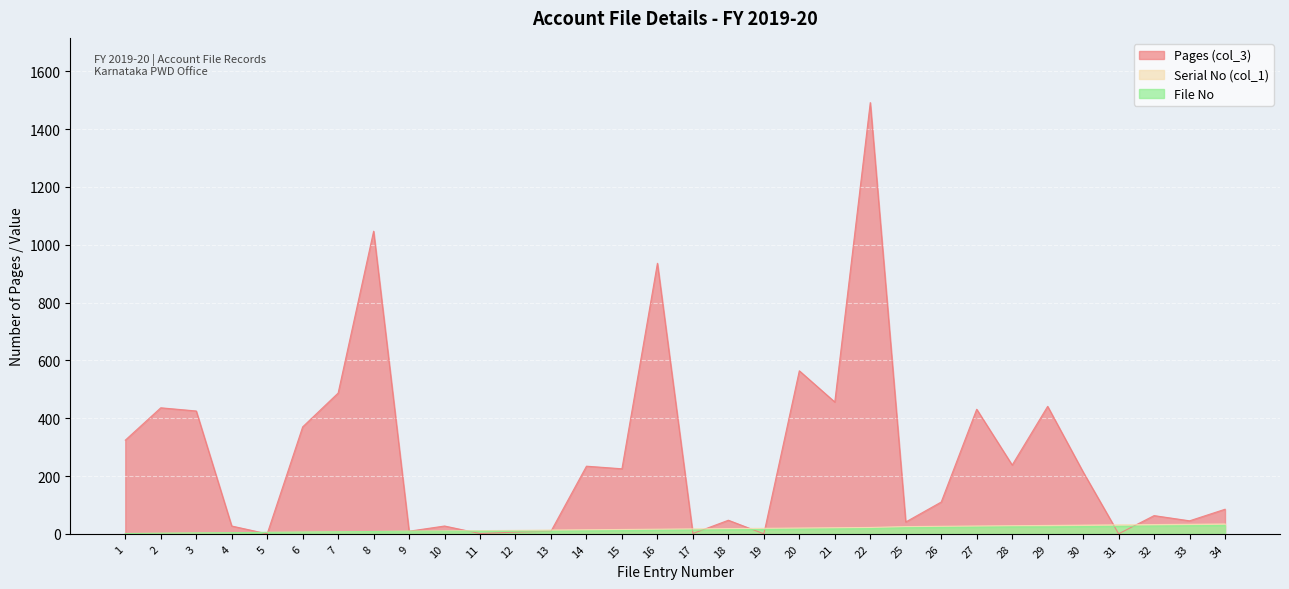

Which series has the widest spread of values?

Pages (col_3)